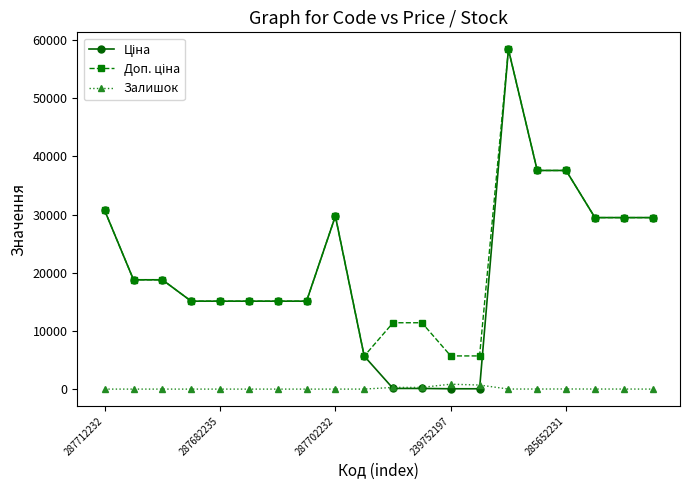

What is the maximum value shown in the chart?

58426.5